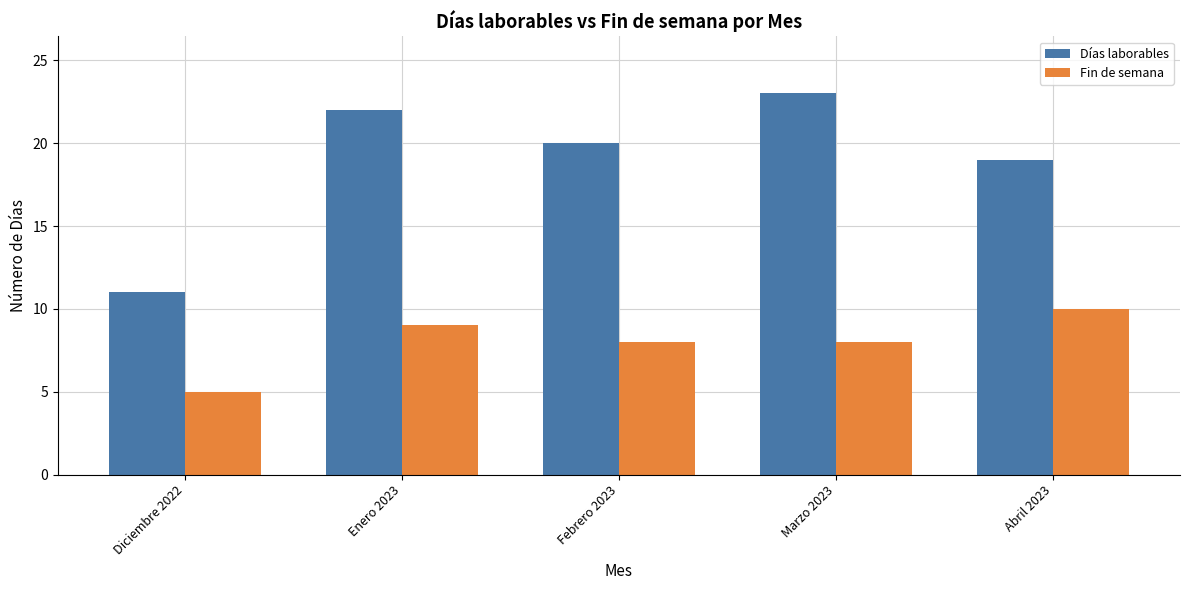

Where is Días laborables nearest to the value 17?

Abril 2023